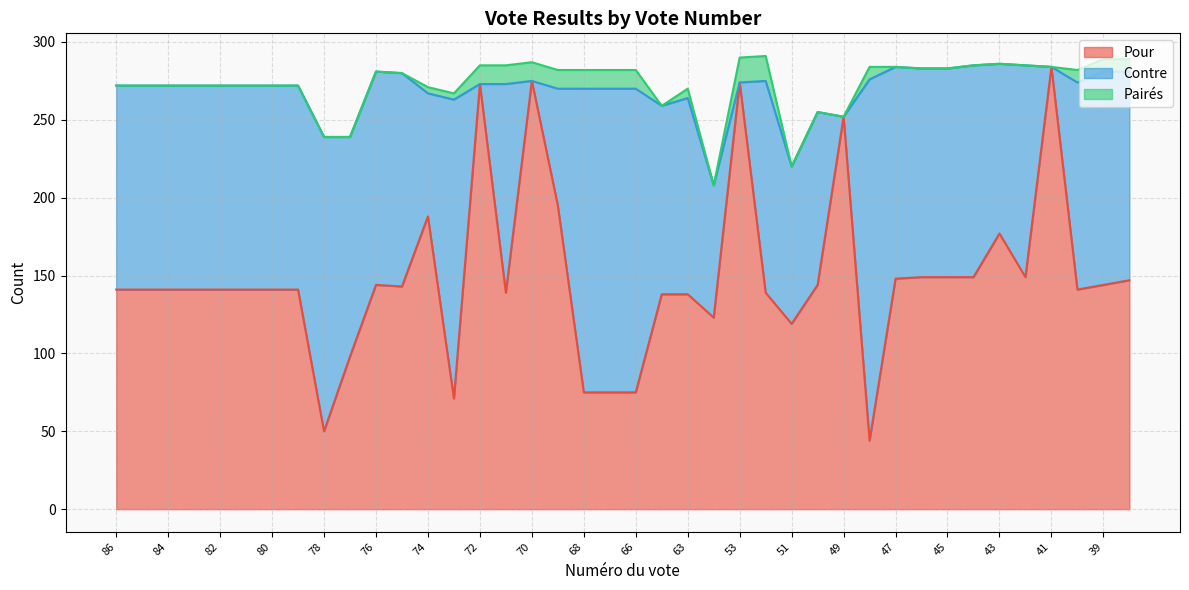

What is the average value of the Pour series?

148